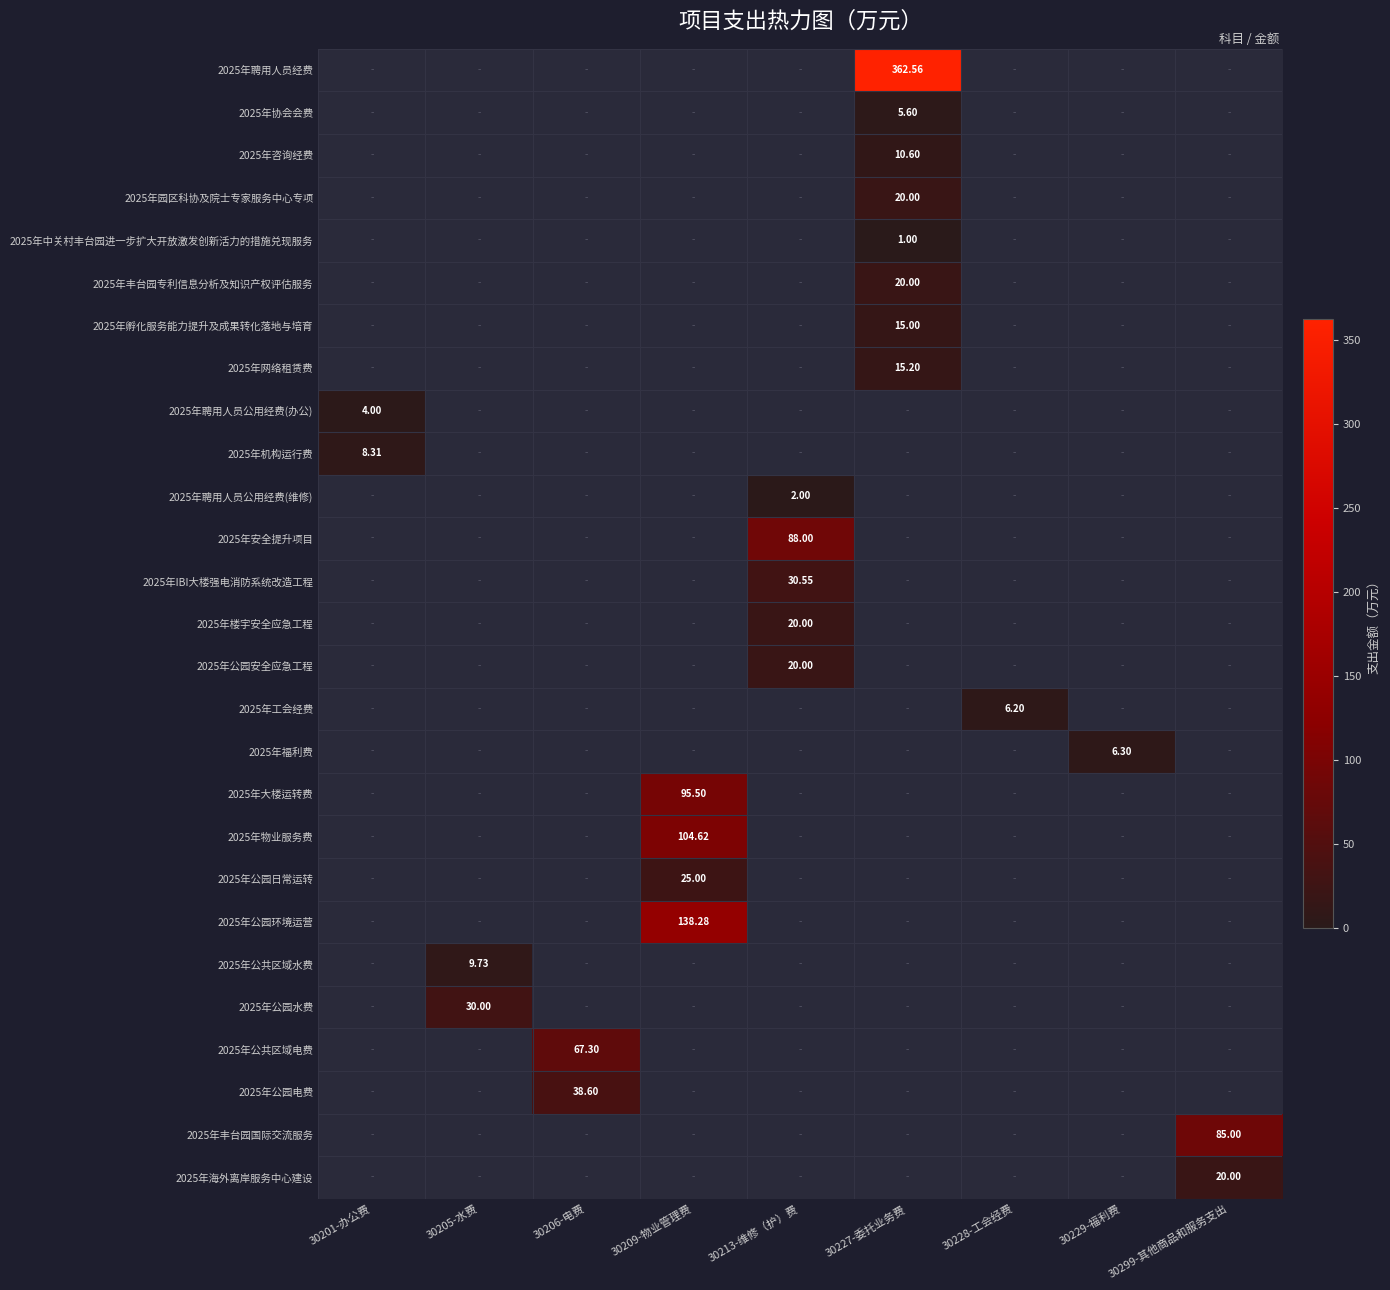

What is the sum of the 2025年大楼运转费 values at 30206-电费 and 30209-物业管理费?

95.5